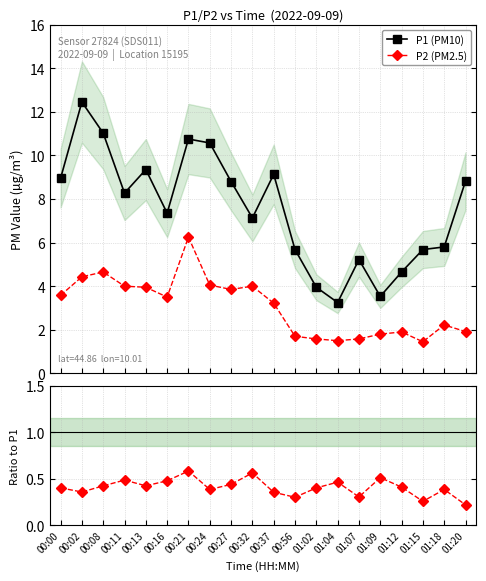

What is the difference between the highest and lowest values at 00:02?

12.1